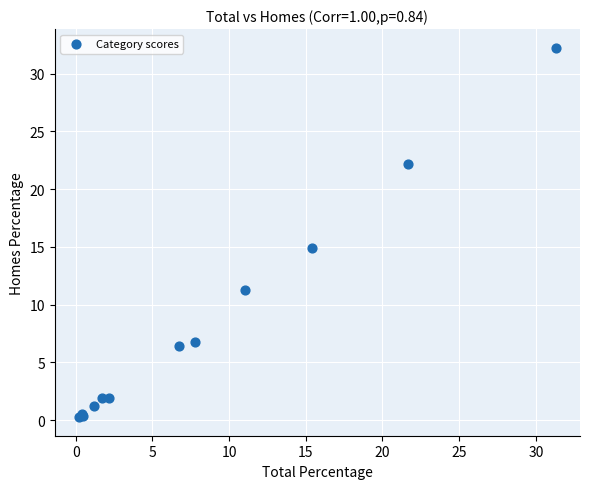

What Y value in the scatter plot is closest to 16?

14.9